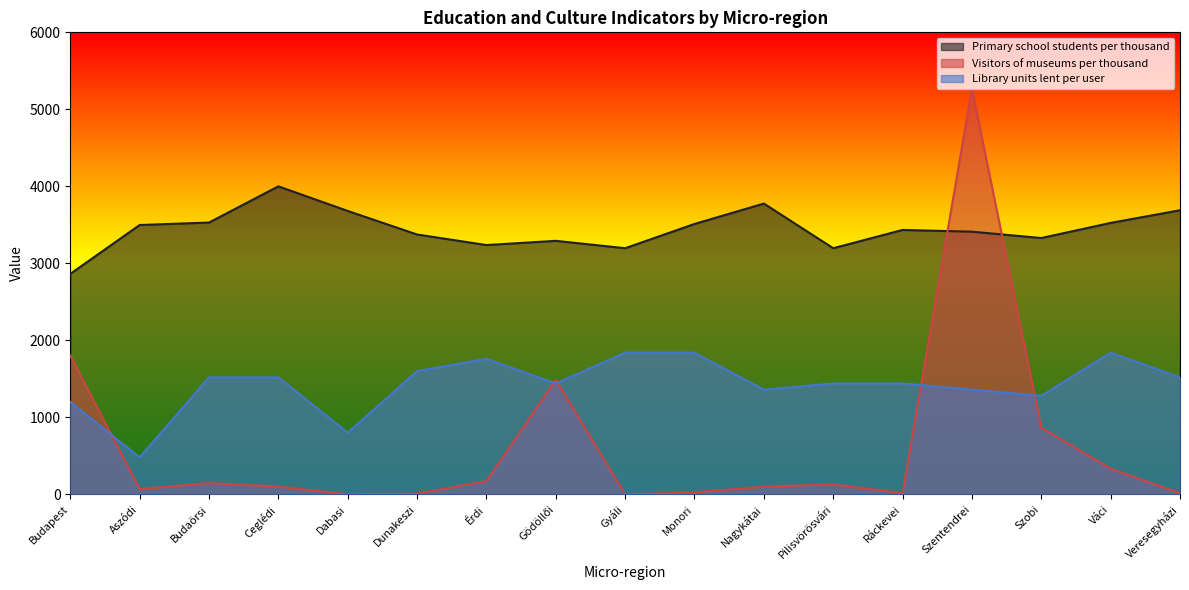

True or false: Library units lent per user has more than 1 interior local peaks.

True